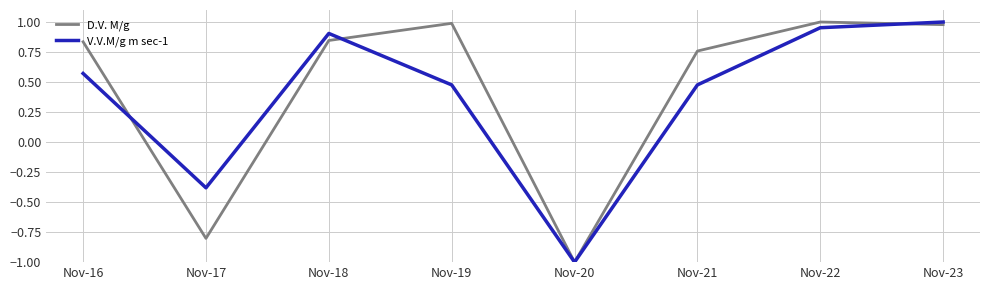

At which label does D.V. M/g first exceed 0?

Nov-16